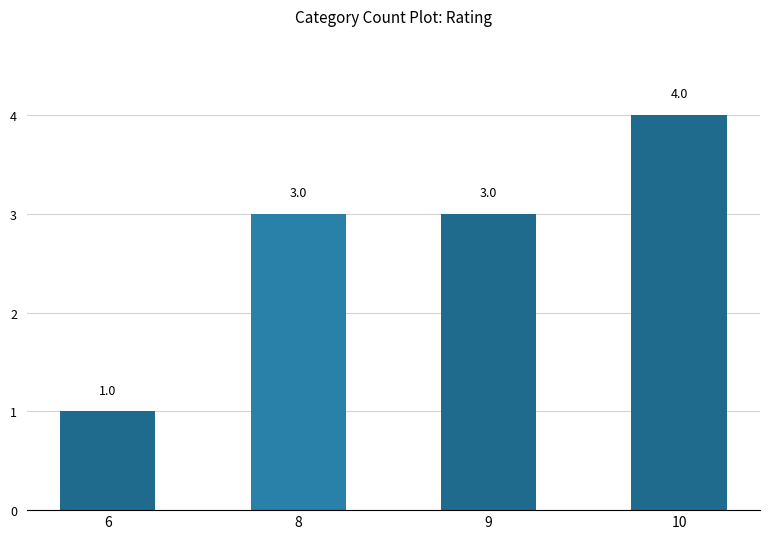

Reading left to right, transcribe all the data shown in this chart.

6=1	8=3	9=3	10=4